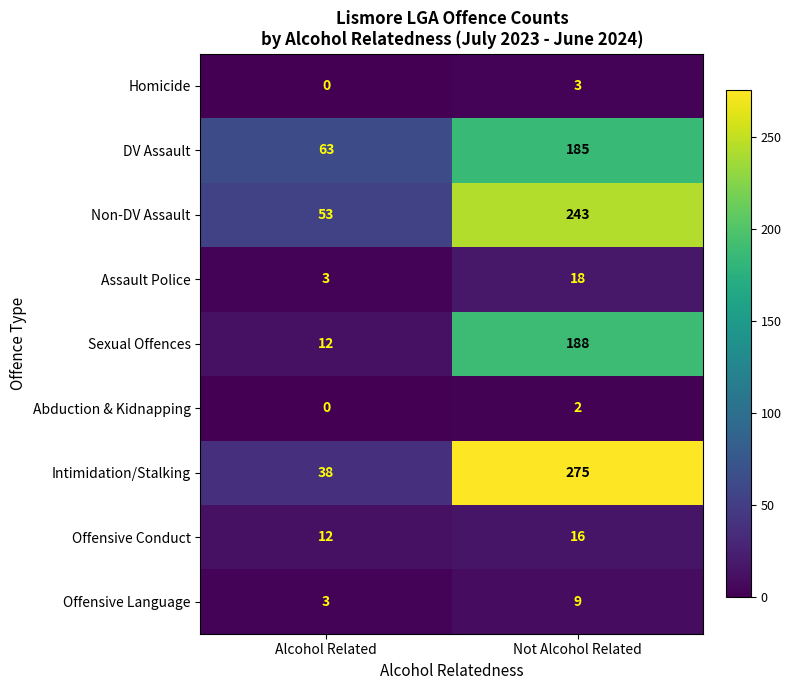

Reading left to right, what are all the values shown in this chart?

Homicide: Alcohol Related=0	Not Alcohol Related=3
DV Assault: Alcohol Related=63	Not Alcohol Related=185
Non-DV Assault: Alcohol Related=53	Not Alcohol Related=243
Assault Police: Alcohol Related=3	Not Alcohol Related=18
Sexual Offences: Alcohol Related=12	Not Alcohol Related=188
Abduction & Kidnapping: Alcohol Related=0	Not Alcohol Related=2
Intimidation/Stalking: Alcohol Related=38	Not Alcohol Related=275
Offensive Conduct: Alcohol Related=12	Not Alcohol Related=16
Offensive Language: Alcohol Related=3	Not Alcohol Related=9